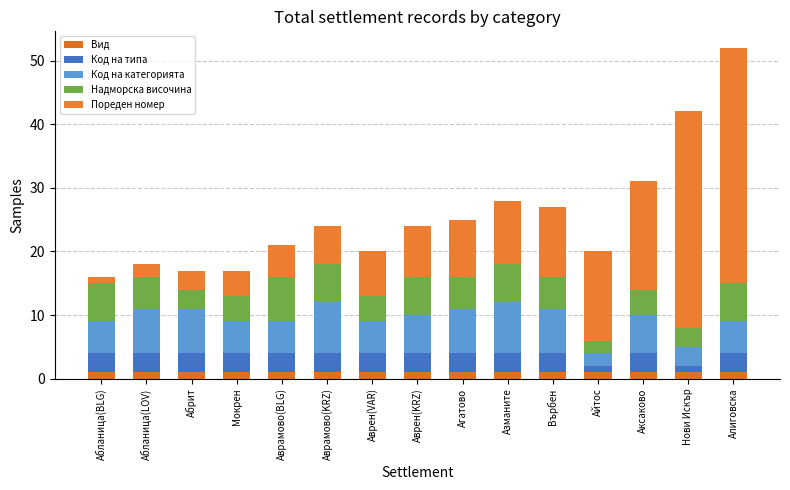

How many distinct data groups are displayed?

5